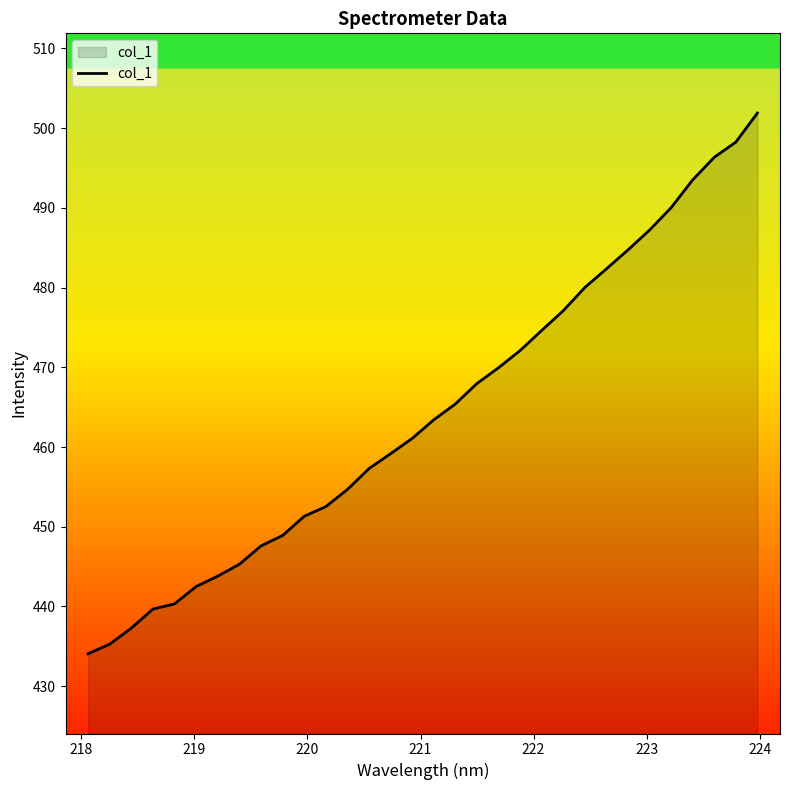

True or false: there are more than 1 points higher than both neighbors.

False